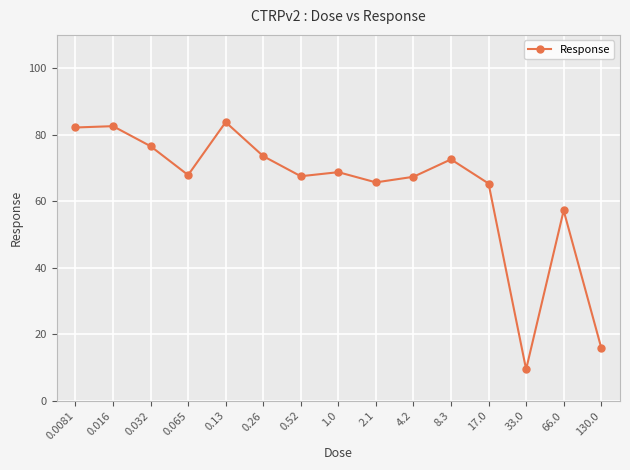

Which has a higher value, 4.2 or 0.032?

0.032